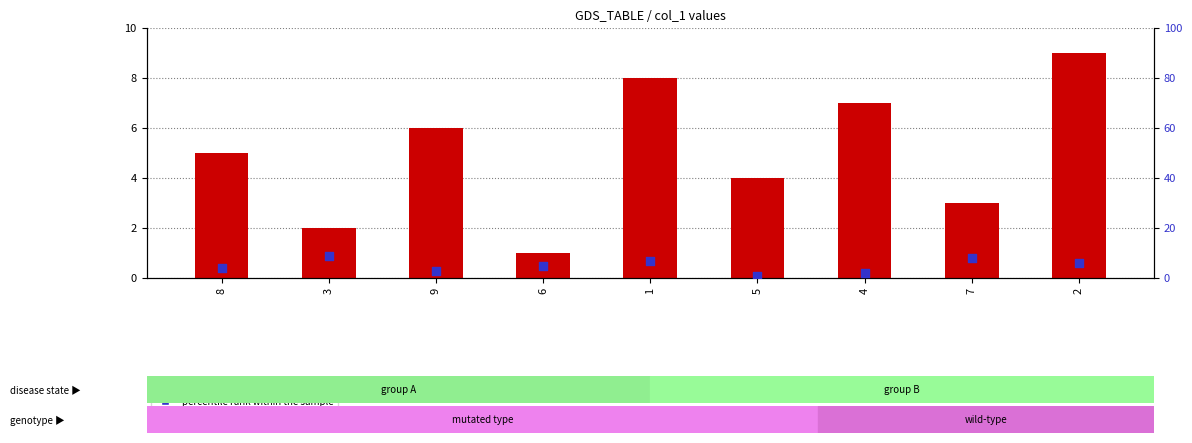

Is the value of transformed count at 4 greater than the value of percentile rank within the sample at 8?

Yes